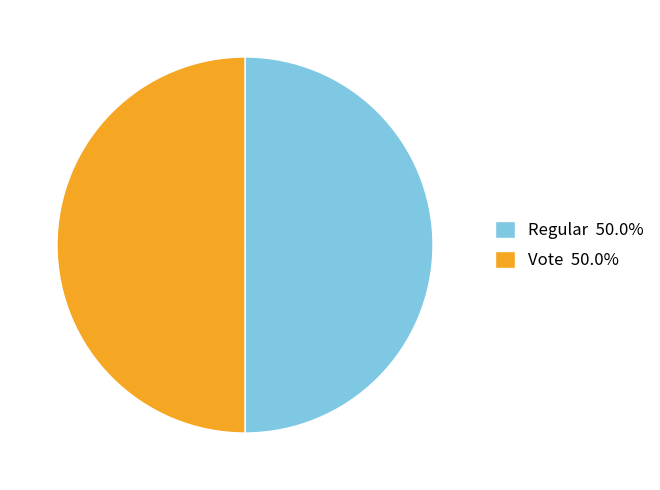

The Regular slice represents 50% of the pie. True or false?

True